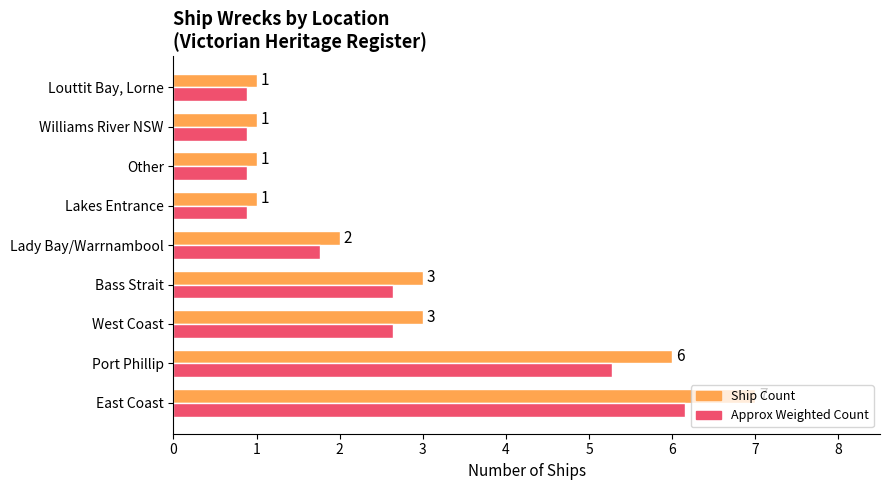

At which category is the sum across all series the highest?

East Coast